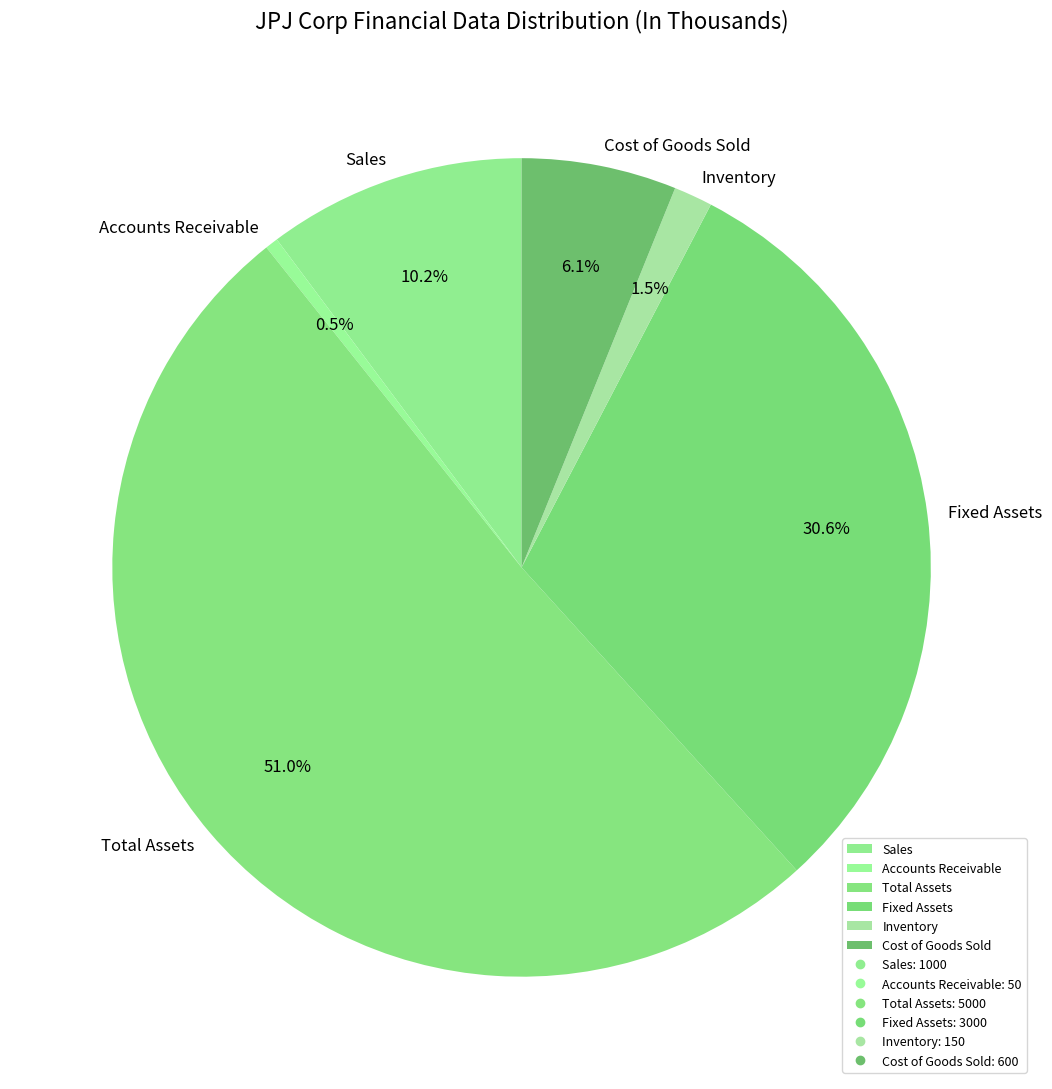

Which category has the smallest portion of the pie?

Accounts Receivable